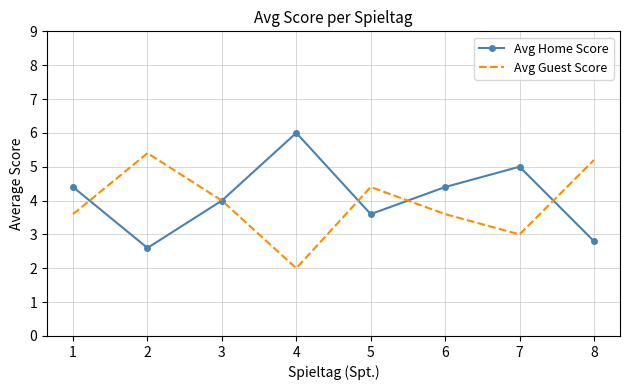

List the series in order of their overall mean, highest first.

Avg Home Score, Avg Guest Score